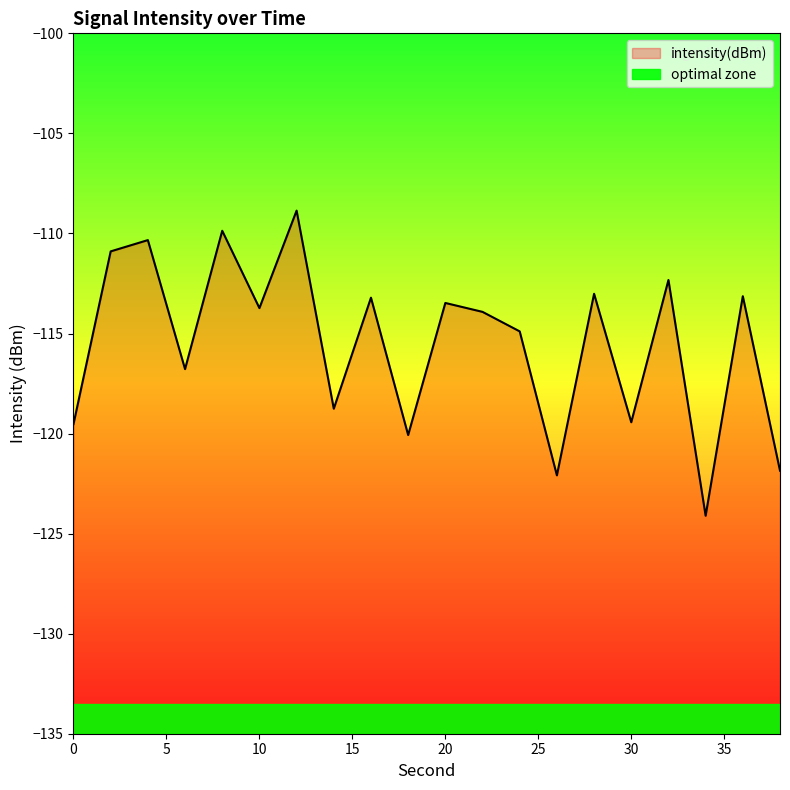

What is the minimum value shown in the chart?

-124.1